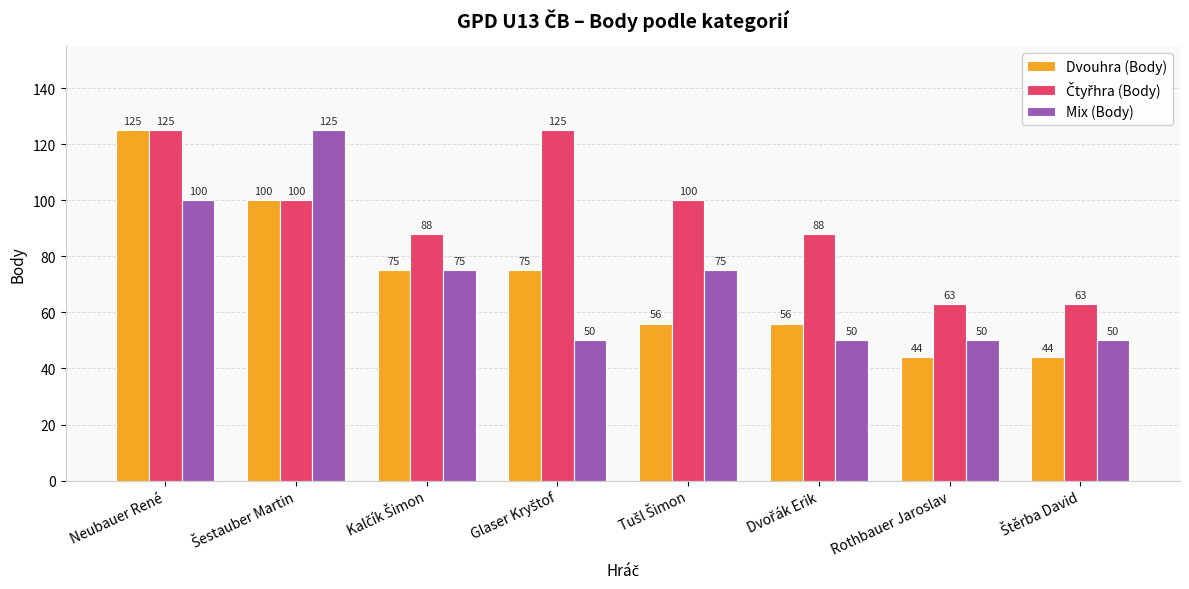

Which series has the largest range (max minus min)?

Dvouhra (Body)